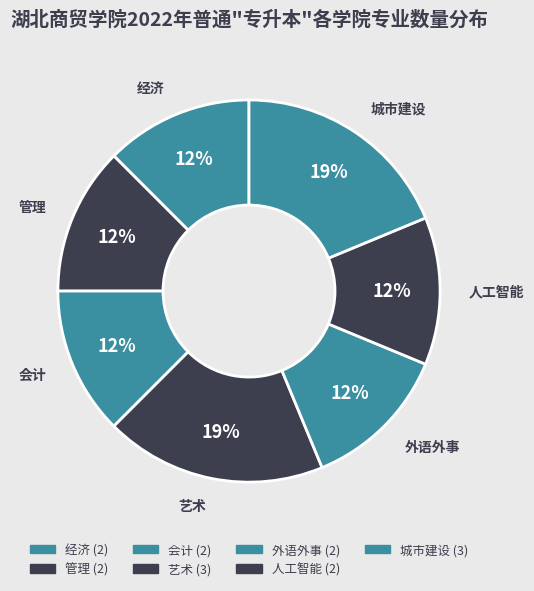

How many segments does this pie chart have?

7